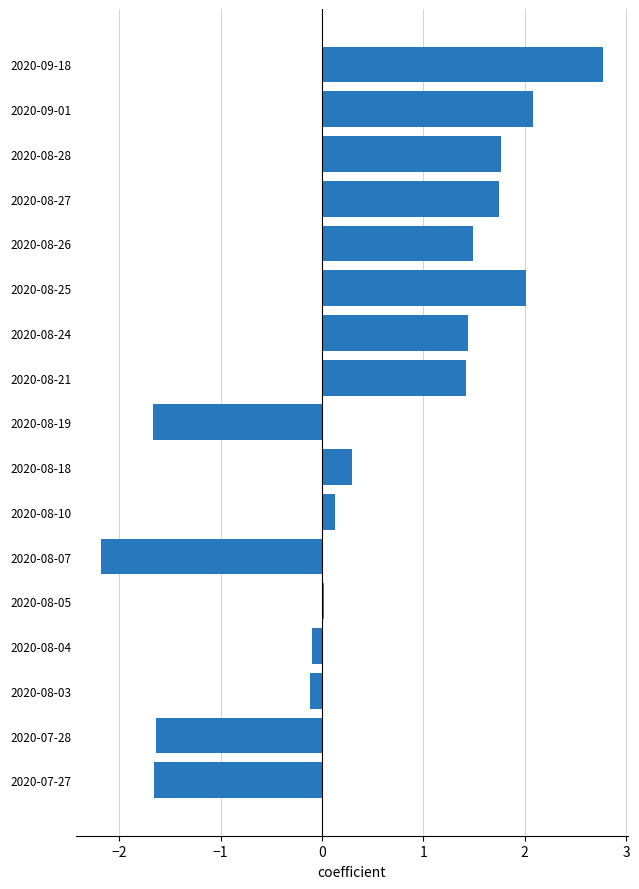

Approximately how many times larger is the value at 2020-08-27 compared to 2020-08-28?

1.0